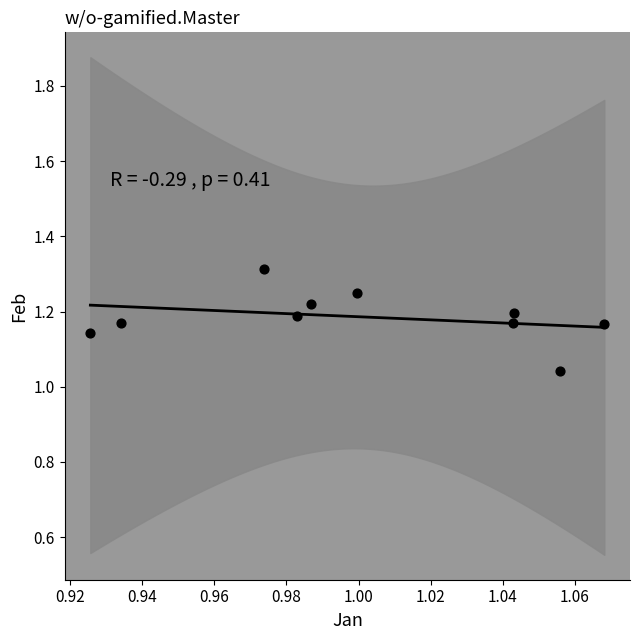

What is the range of Y values (max minus min)?

0.3